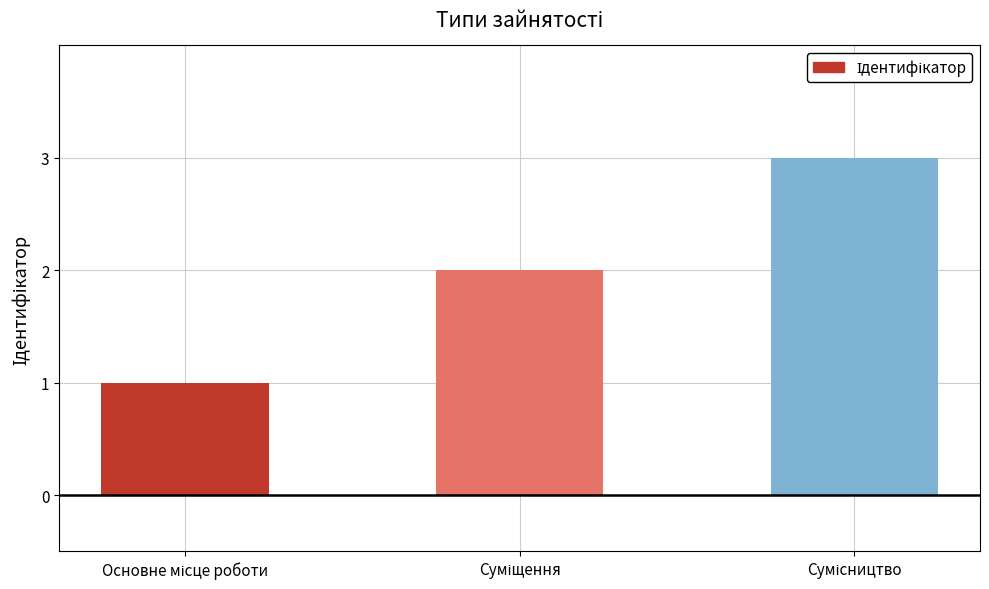

How many values are below 2?

1